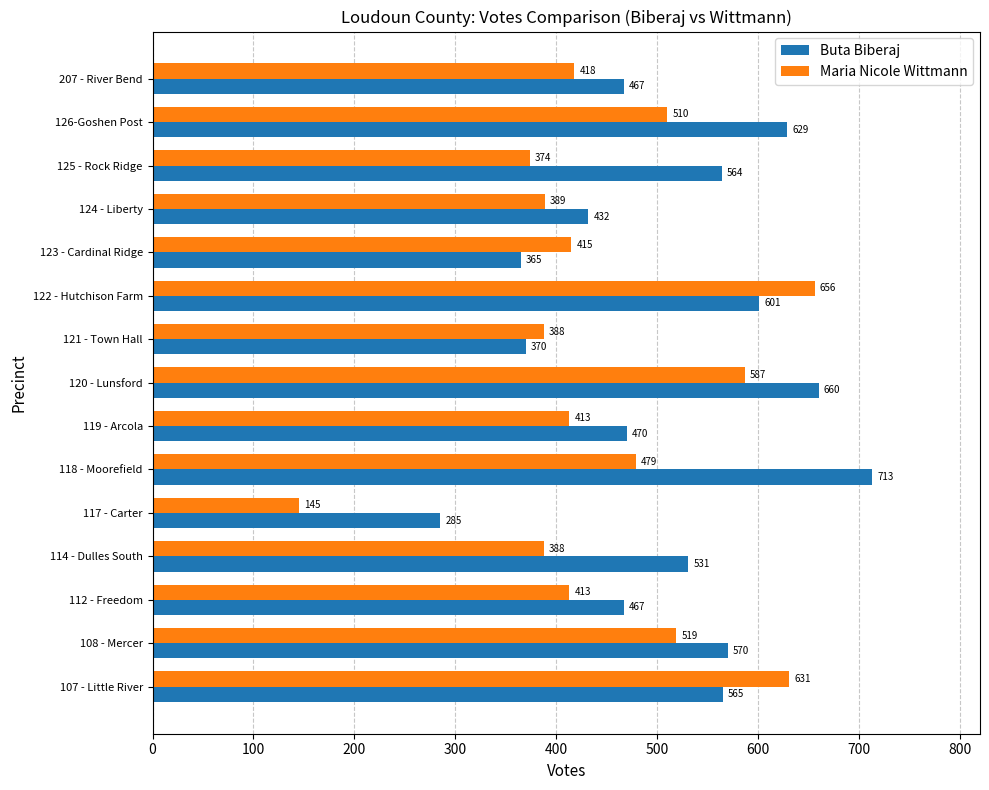

Is it true that Maria Nicole Wittmann equals 388 at 121 - Town Hall?

True